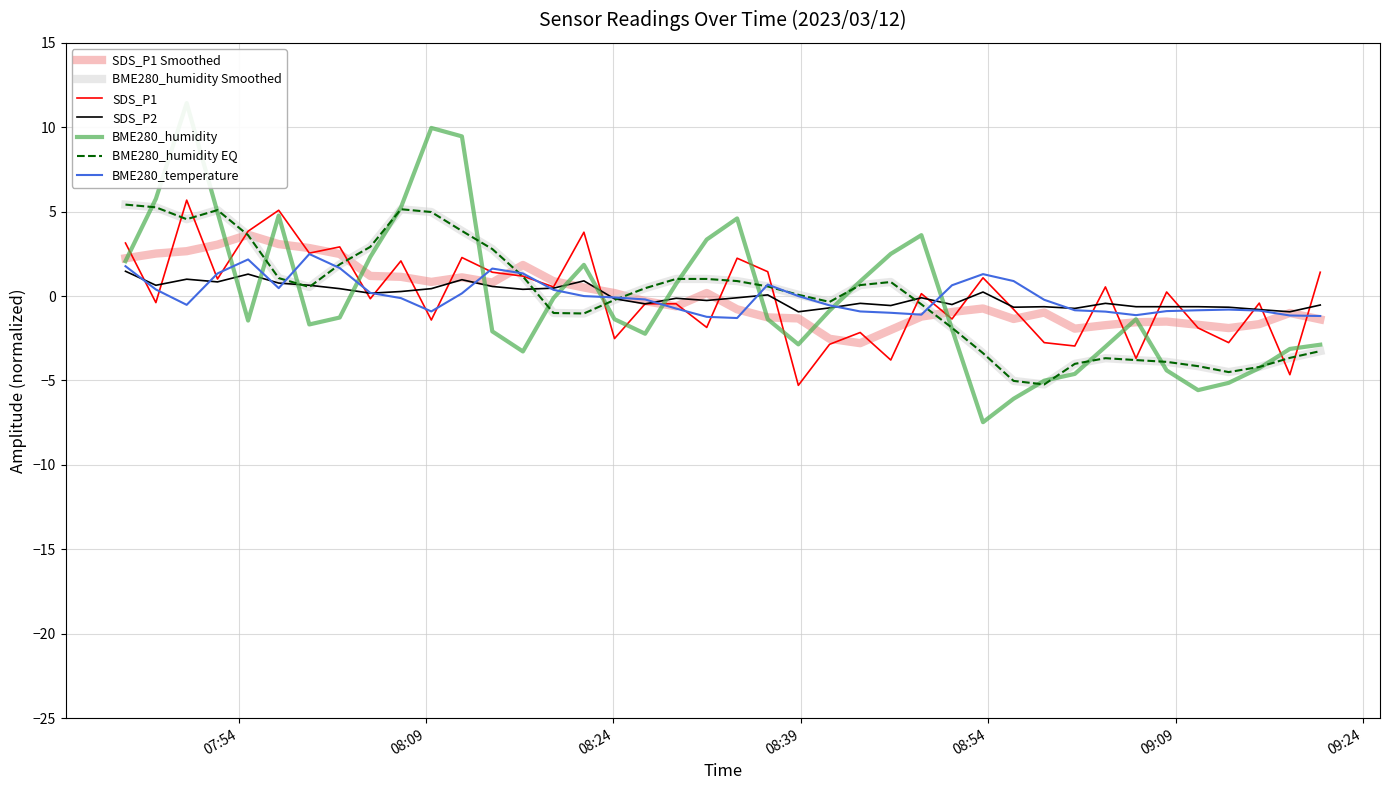

How many data points in BME280_temperature are above 0?

16